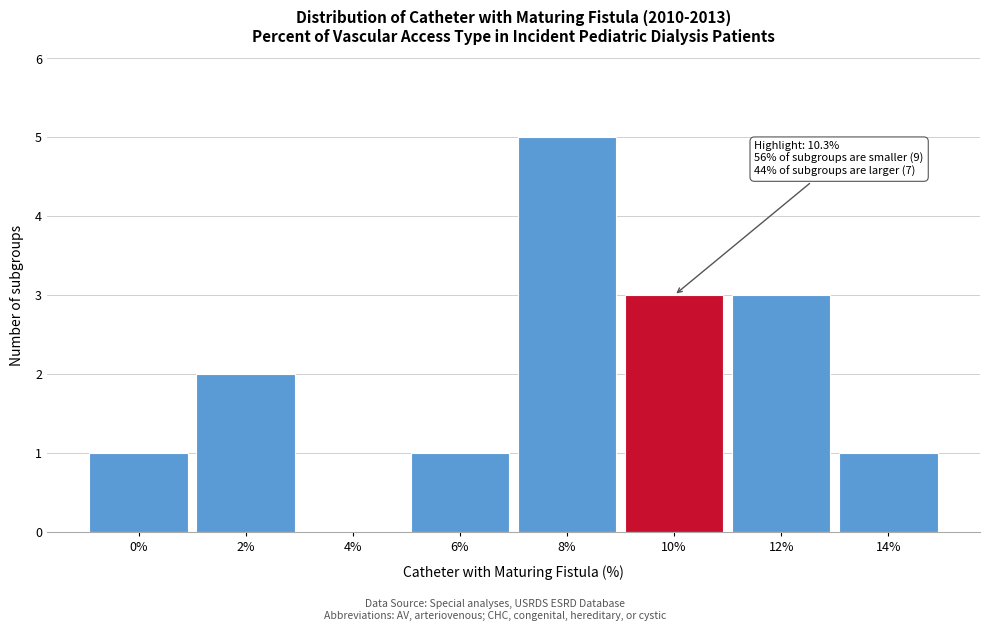

Reading left to right, what are all the values shown in this chart?

0%=1	2%=2	4%=0	6%=1	8%=5	10%=3	12%=3	14%=1